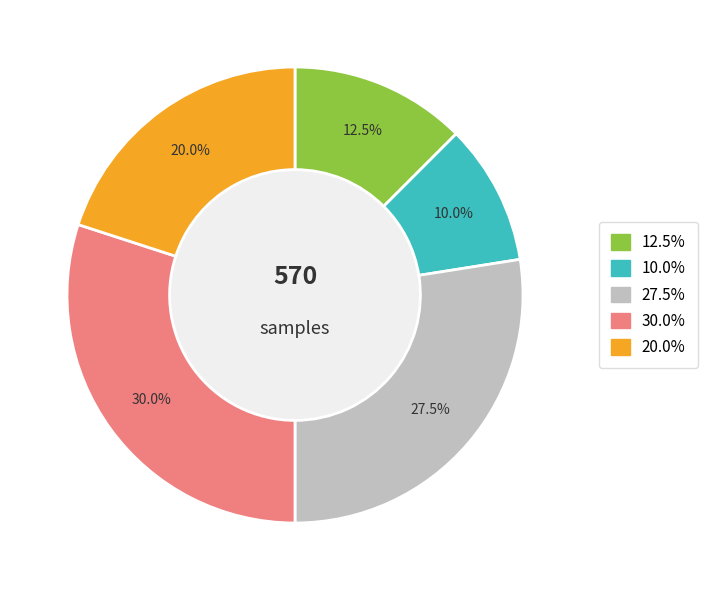

Is there any slice that represents more than half of the pie?

No